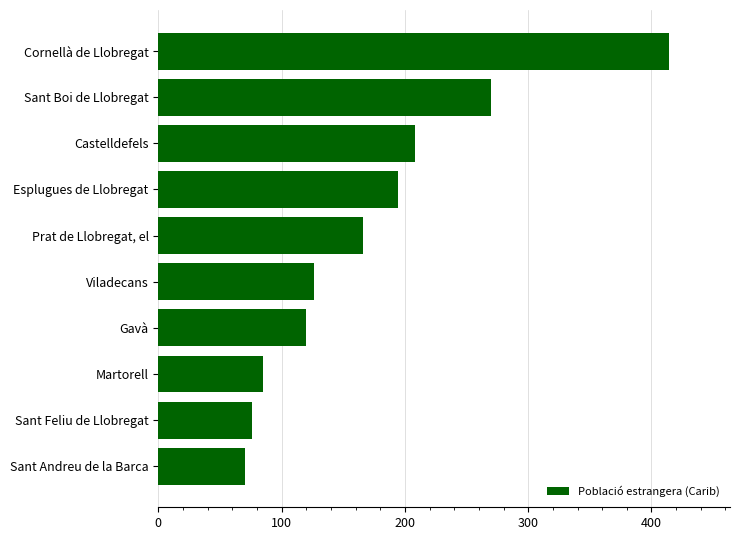

Between Cornellà de Llobregat and Sant Boi de Llobregat, which is larger?

Cornellà de Llobregat